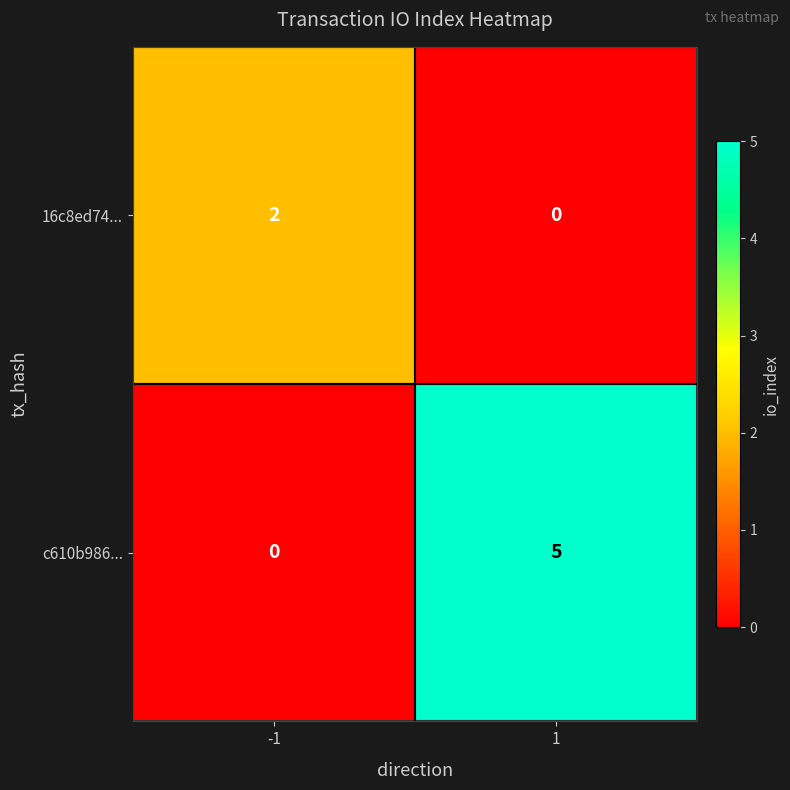

The 16c8ed74... series shows -1 at 1. True or false?

False